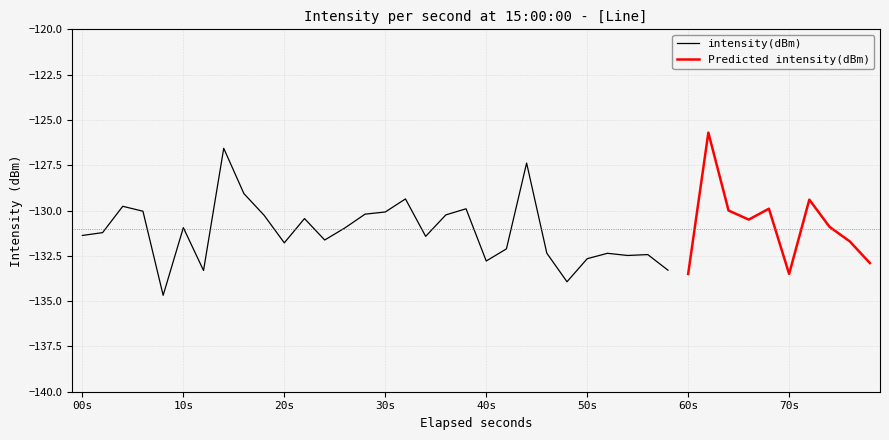

At which category is the sum across all series the highest?

31